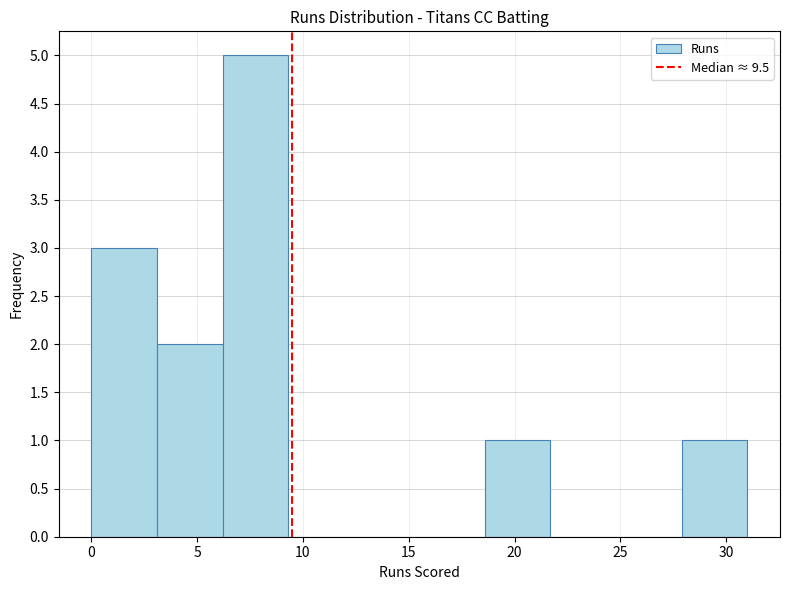

Reading left to right, list every bar in this chart as the range it spans on the x-axis followed by its height. Neither the bar edges nor the heights are printed on the chart, so give them approximately, as read against the axes.

0.0 to 3.1: 3
3.1 to 6.2: 2
6.2 to 9.3: 5
9.3 to 12.4: 0
12.4 to 15.5: 0
15.5 to 18.6: 0
18.6 to 21.7: 1
21.7 to 24.8: 0
24.8 to 27.9: 0
27.9 to 31.0: 1